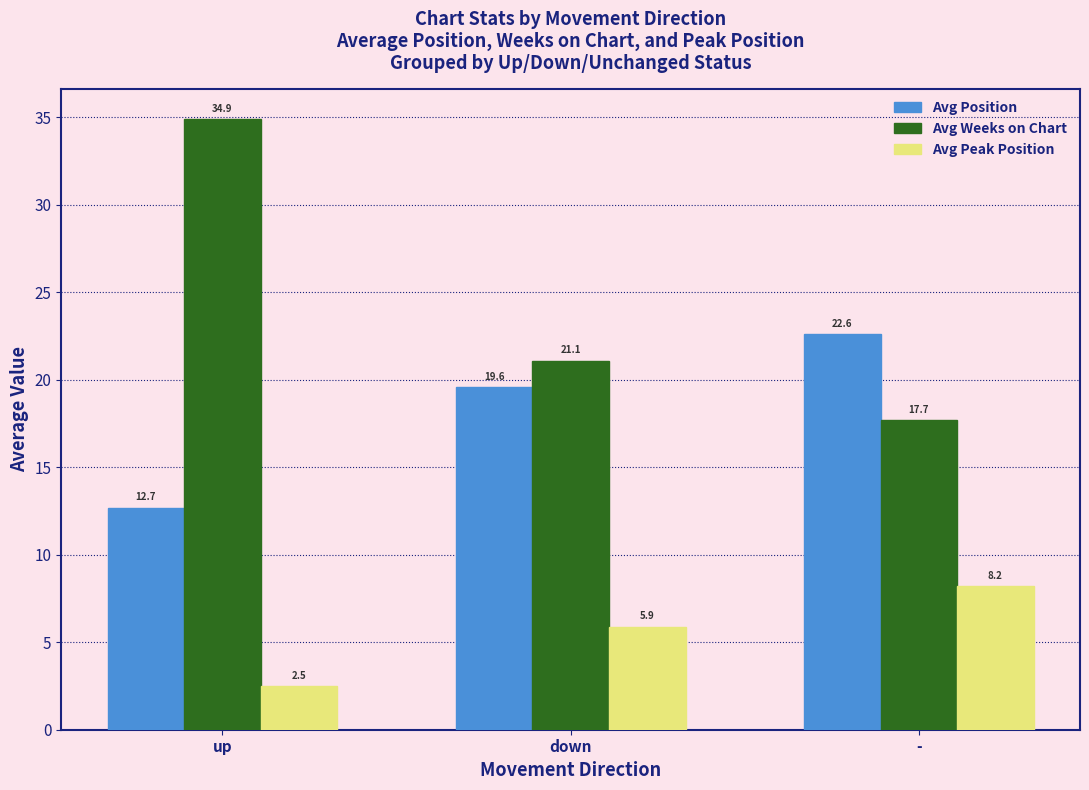

How many bars are there in each group?

3